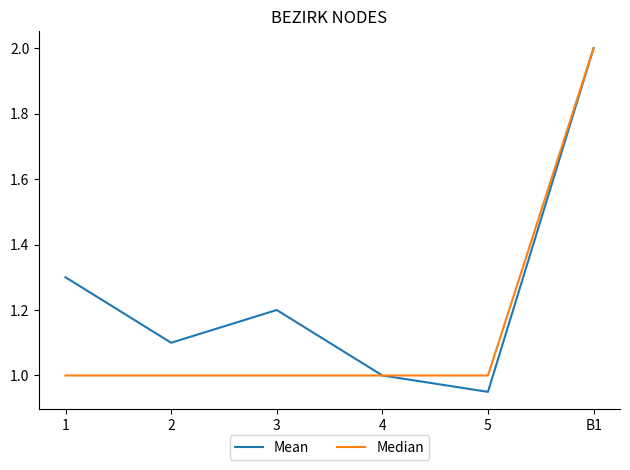

At 3, list the series in order from smallest to largest.

Median, Mean